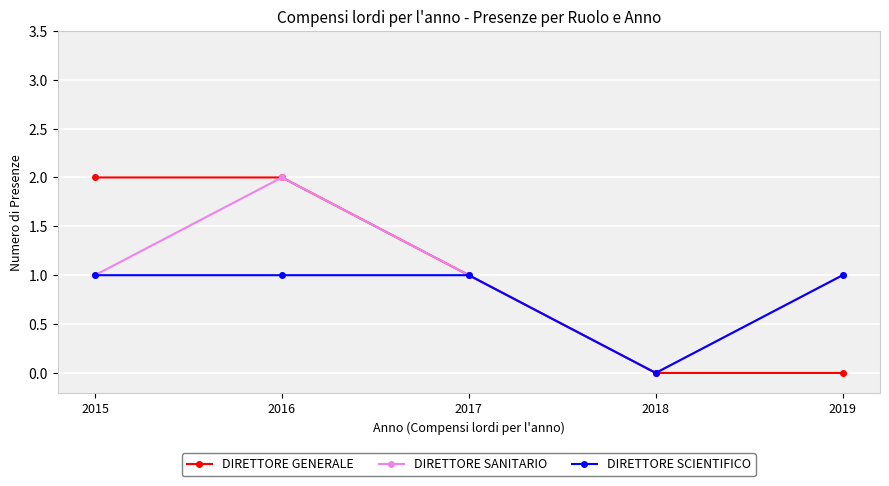

What is the difference between the second highest and minimum values in the DIRETTORE GENERALE series?

2